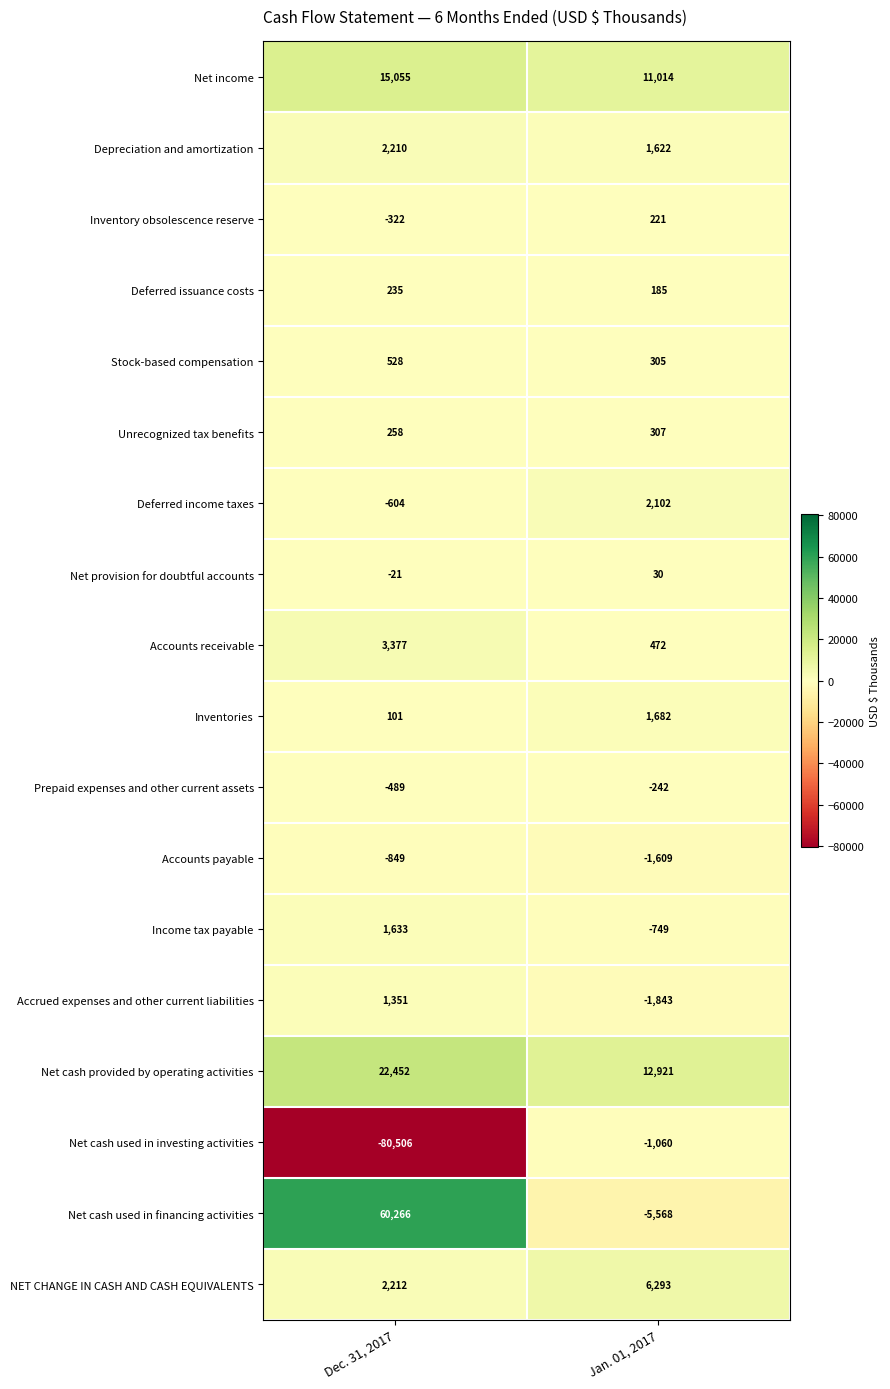

At which category does the chart reach its peak across all series?

Dec. 31, 2017